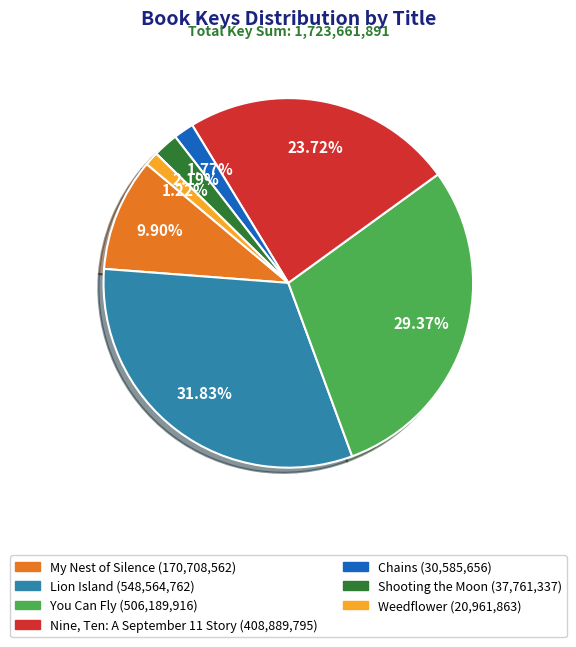

What is the ratio of the value at Lion Island to the value at My Nest of Silence?

3.2